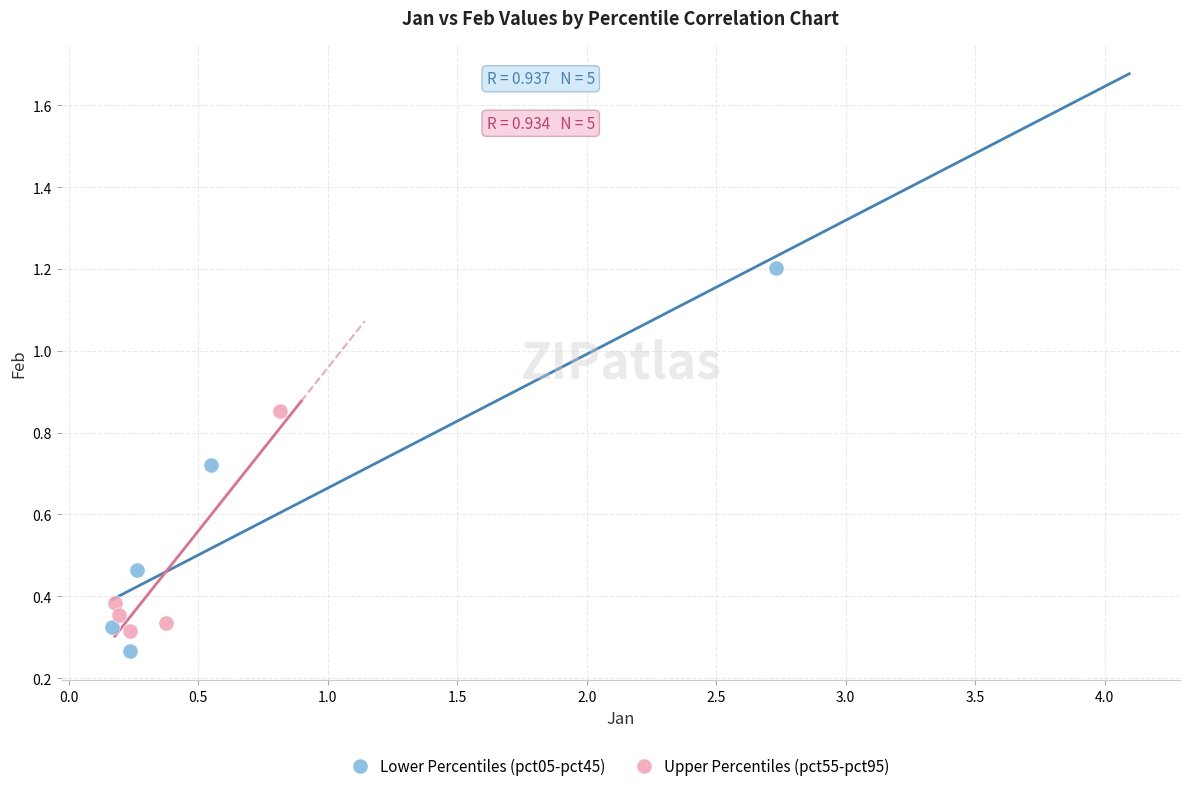

Which series has the widest spread of Y values?

Lower Percentiles (pct05-pct45)